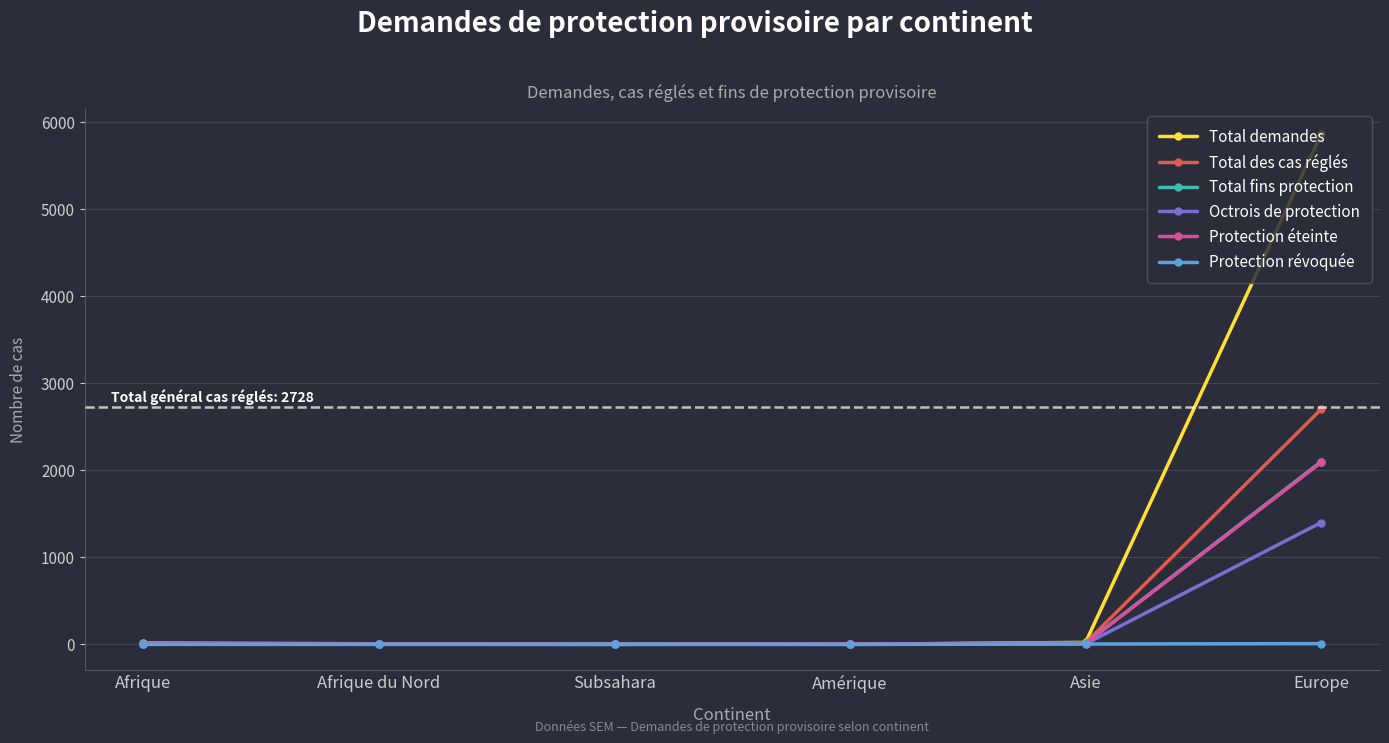

True or false: Protection révoquée has more than 2 interior local peaks.

False